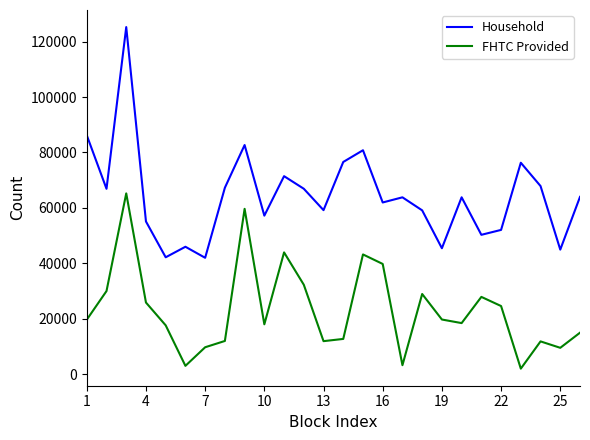

What is the greatest value displayed?

125233